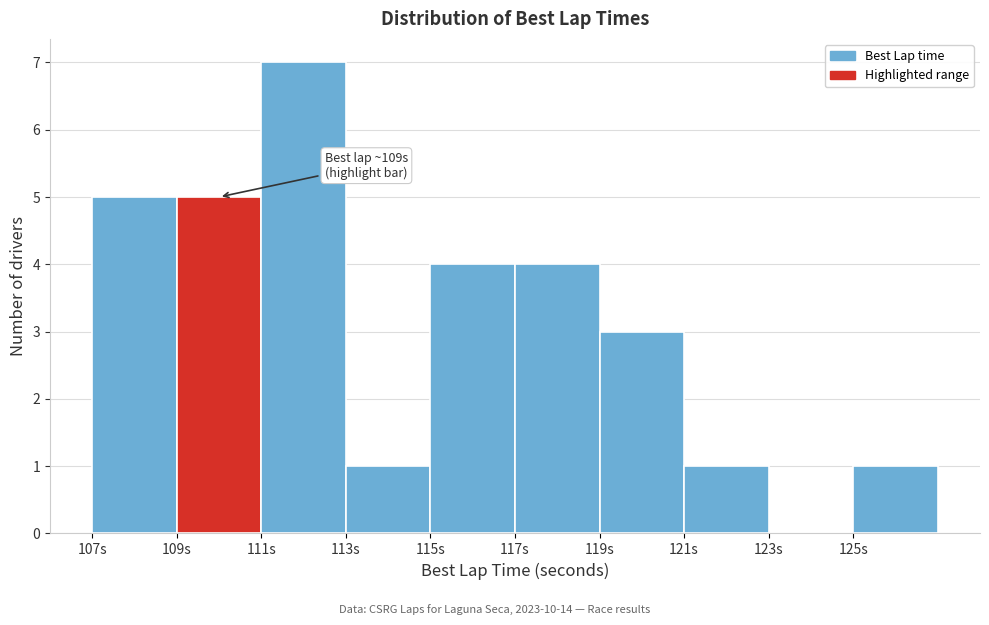

Which range on the x-axis has the tallest bar?

111 to 113